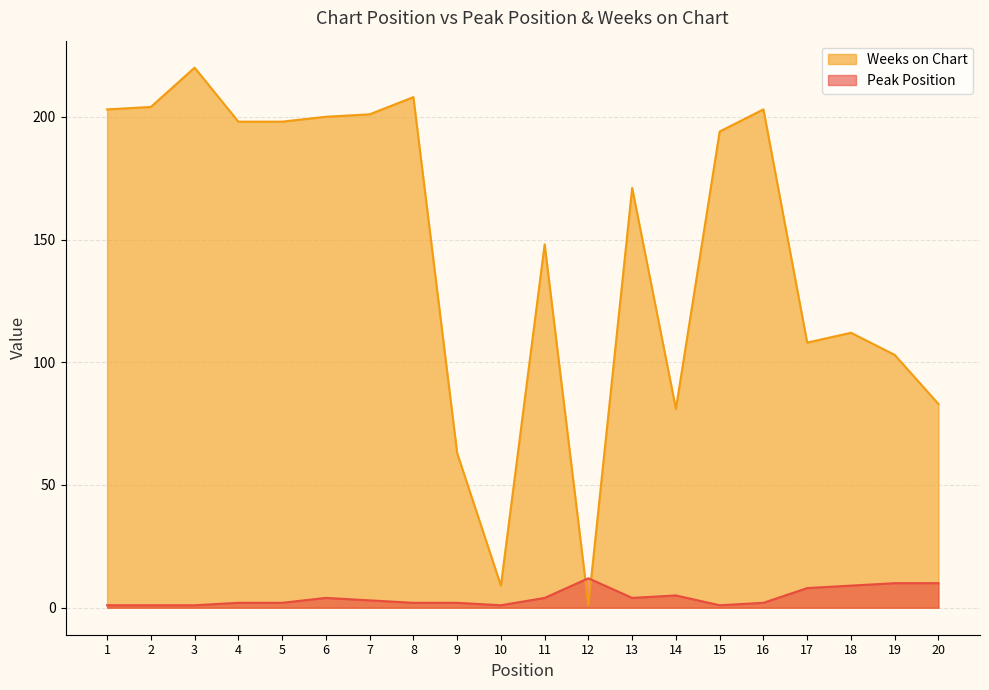

Which series has the largest range (max minus min)?

Weeks on Chart